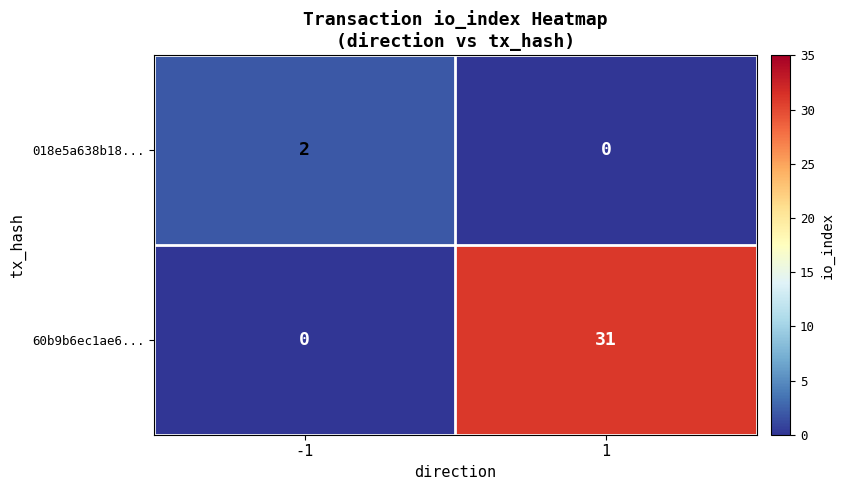

How many categories are shown in the chart?

2